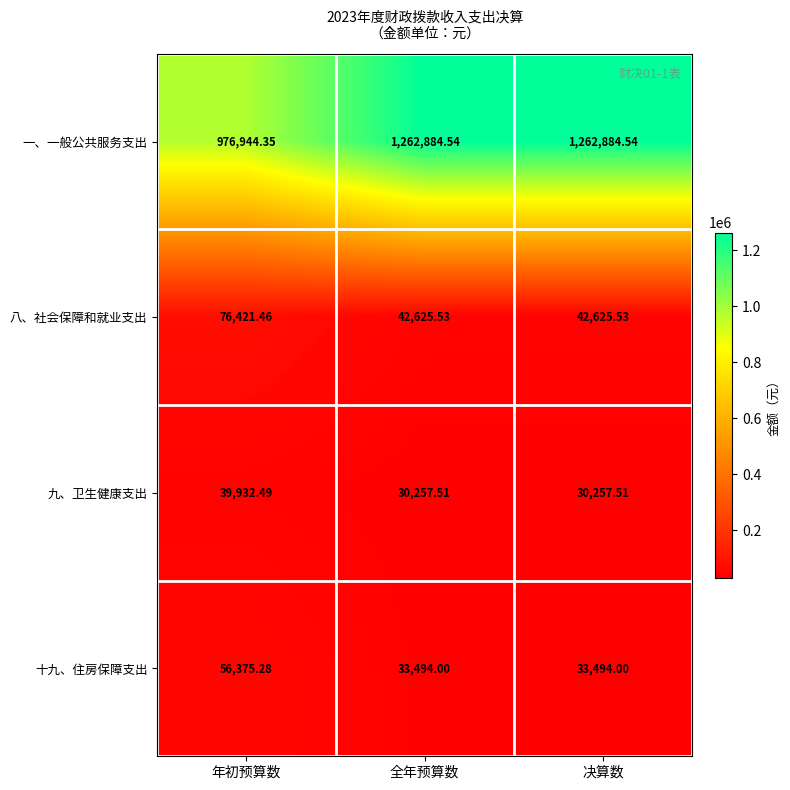

Rank the series by their maximum value, from highest to lowest.

一、一般公共服务支出, 八、社会保障和就业支出, 十九、住房保障支出, 九、卫生健康支出